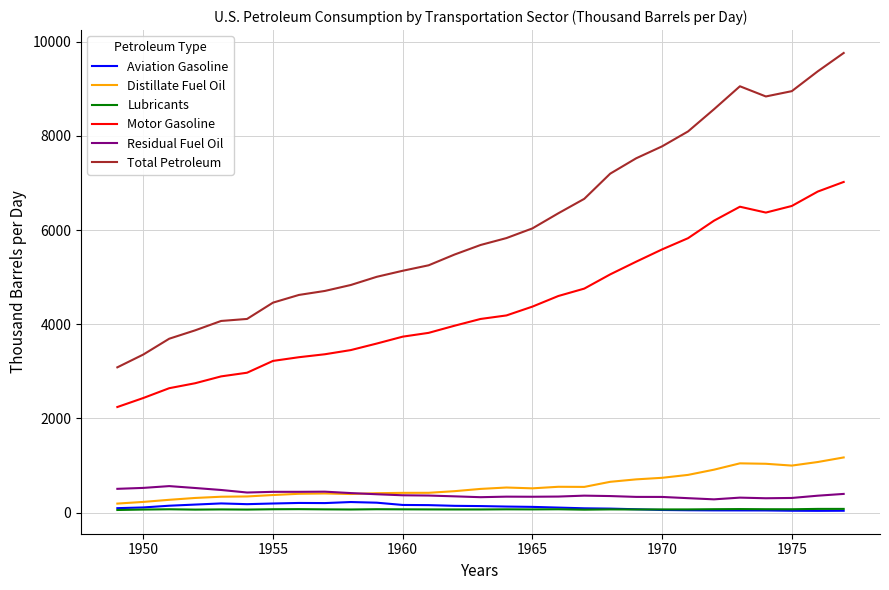

True or false: Total Petroleum and Residual Fuel Oil cross at least once.

False